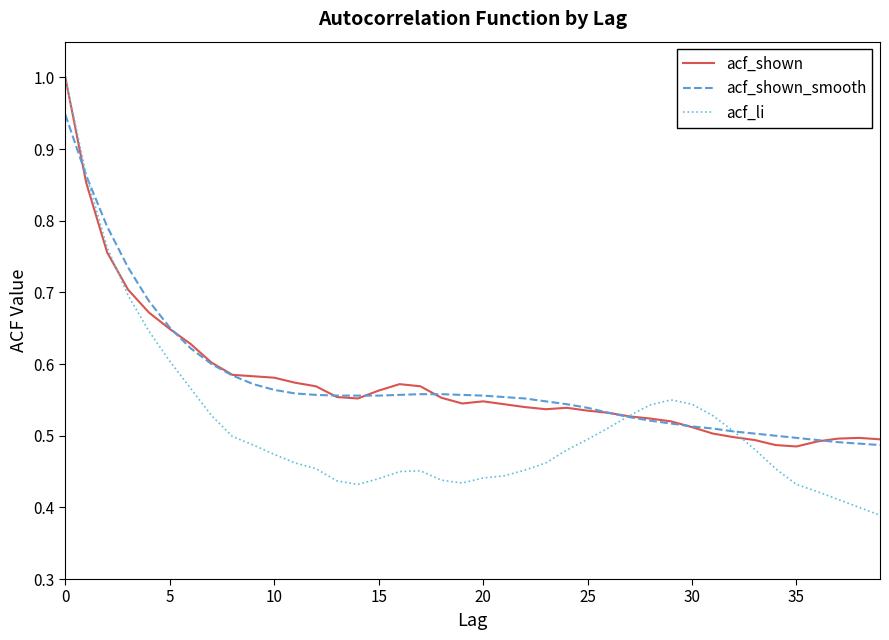

Which series has the widest spread of values?

acf_li